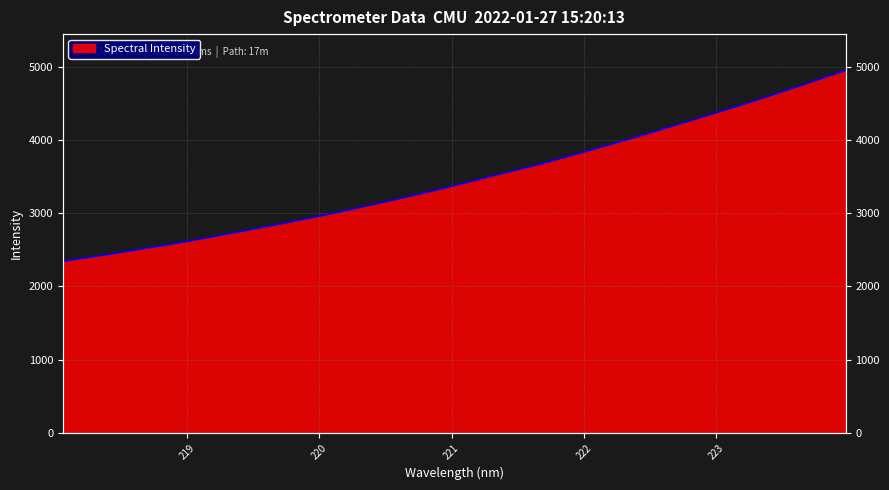

What is the label of the 1st point from the left?

218.0596